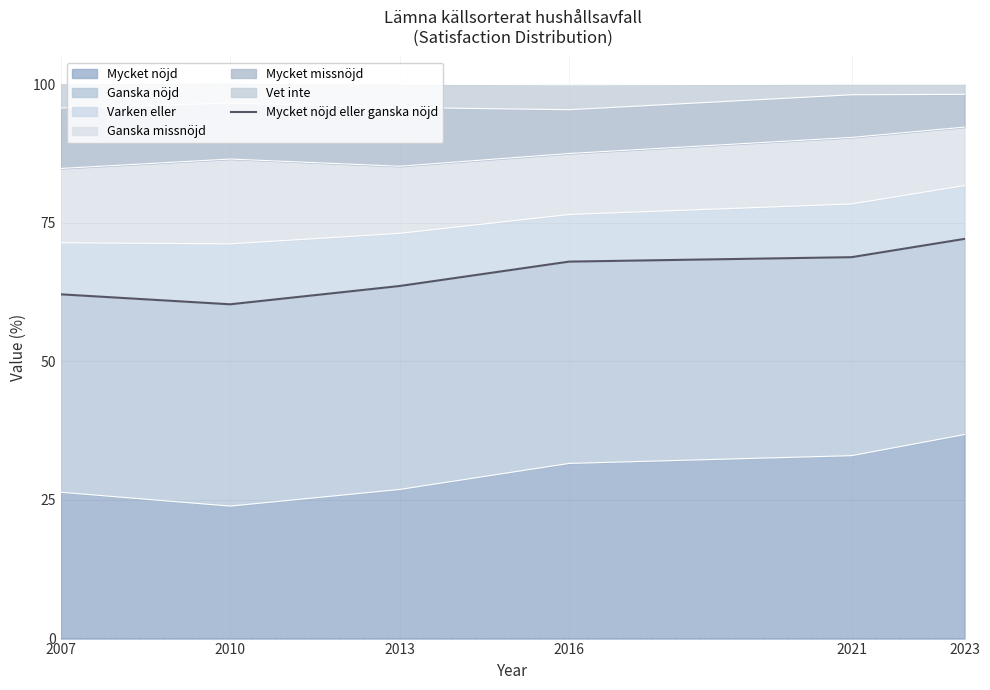

Reading left to right, extract all data points from this chart.

2007=62.1	2010=60.3	2013=63.6	2016=68.0	2021=68.8	2023=72.1